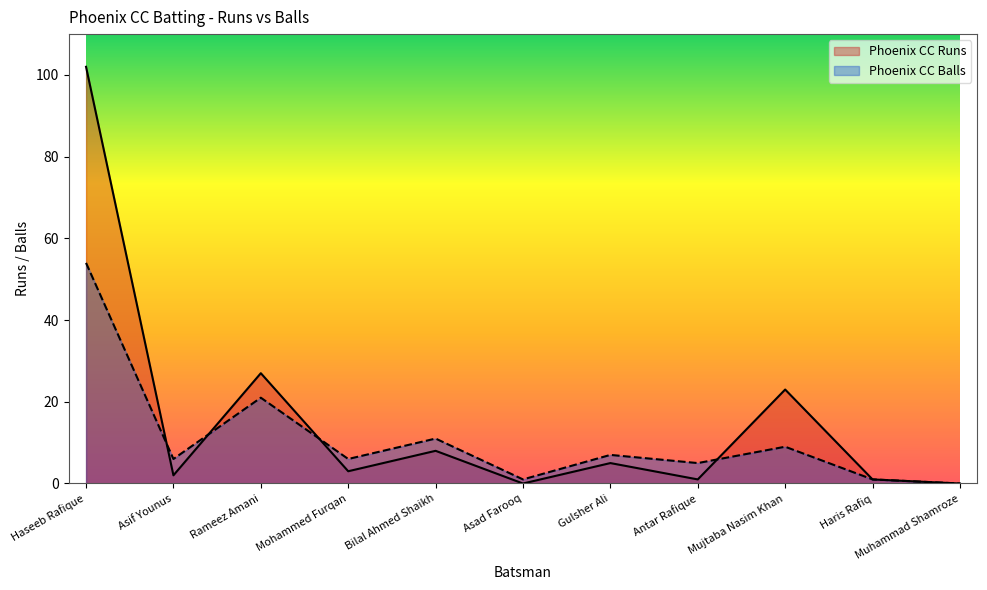

Reading left to right, extract all data points from this chart.

Phoenix CC Runs: 102	2	27	3	8	0	5	1	23	1	0
Phoenix CC Balls: 54	6	21	6	11	1	7	5	9	1	0